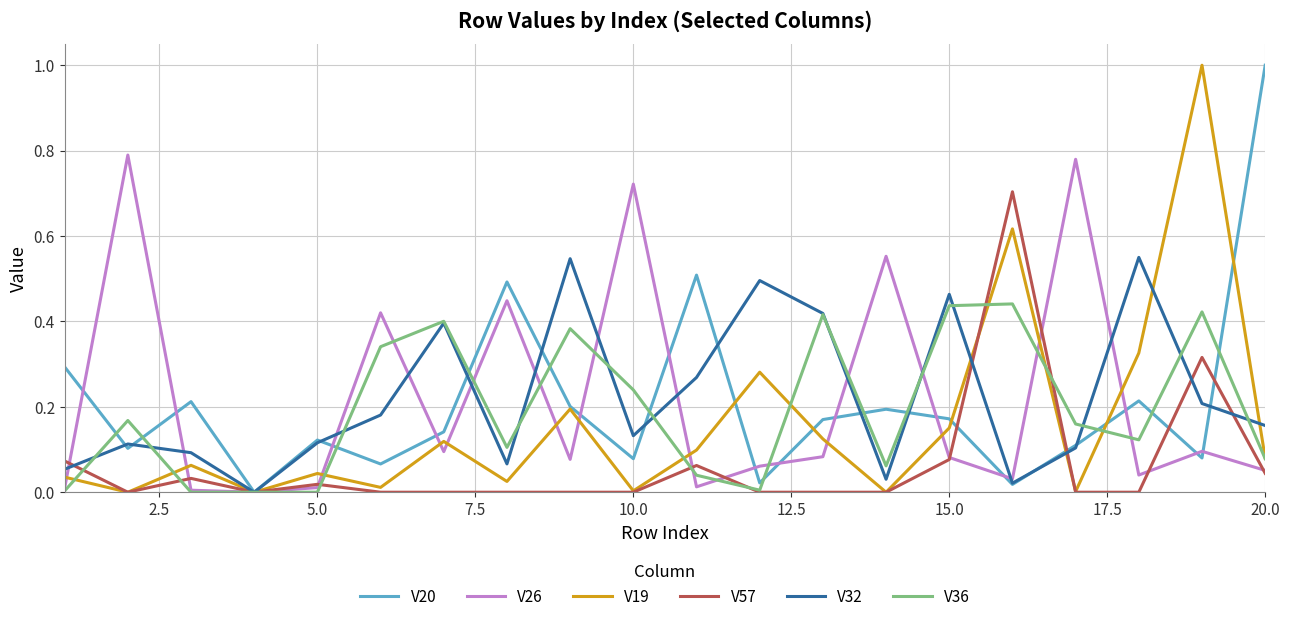

How many series are shown in this chart?

6